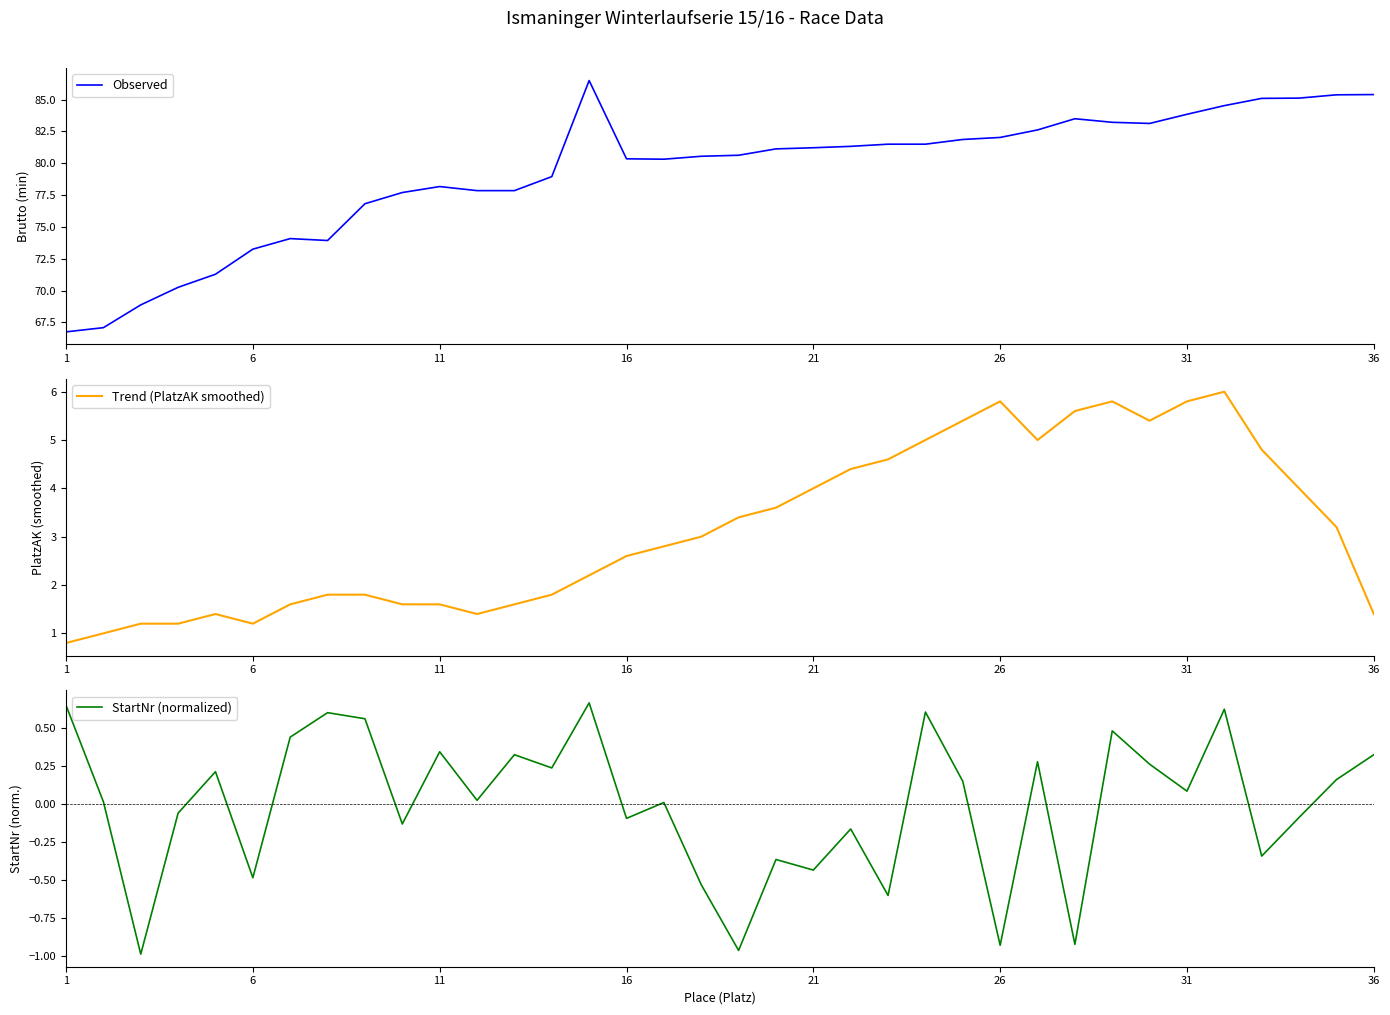

What is the lowest value of the Trend (PlatzAK smoothed) series?

0.8